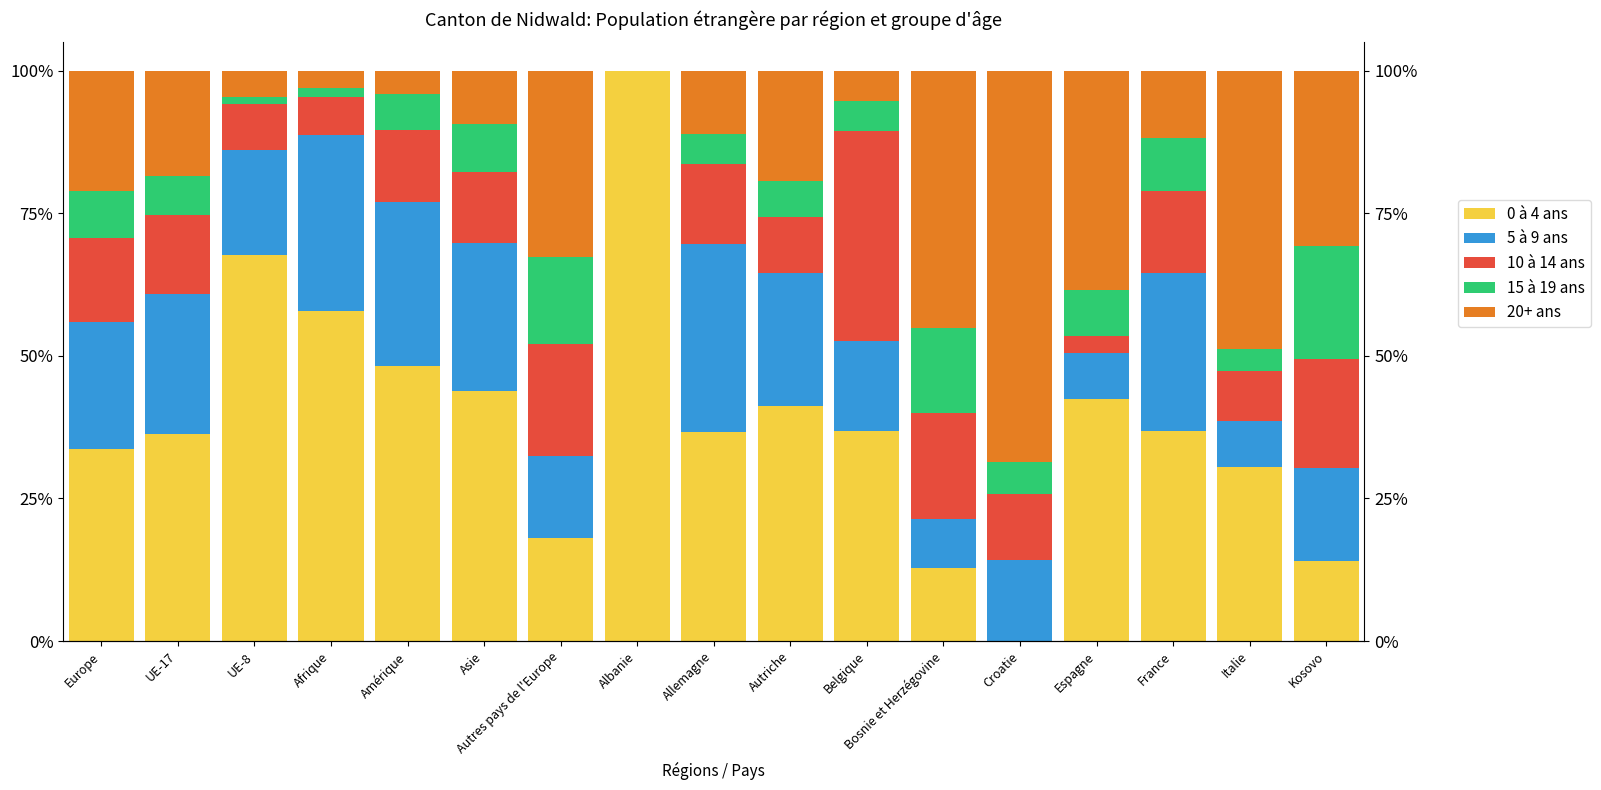

Where does the 0 à 4 ans series first go above 36?

UE-17